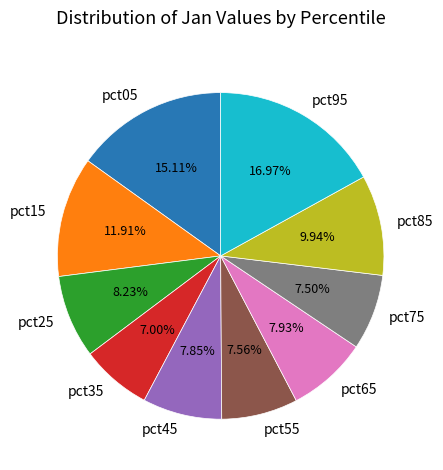

Does any single category account for the majority?

No